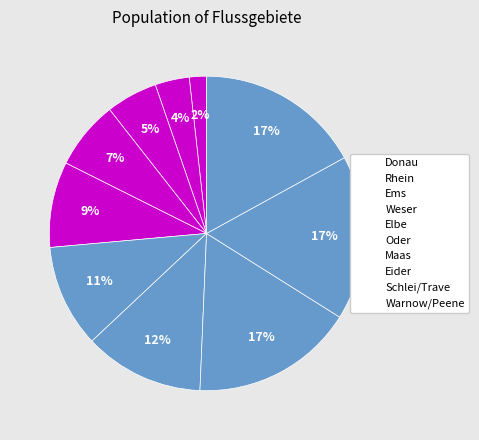

The Ems slice represents 1% of the pie. True or false?

False